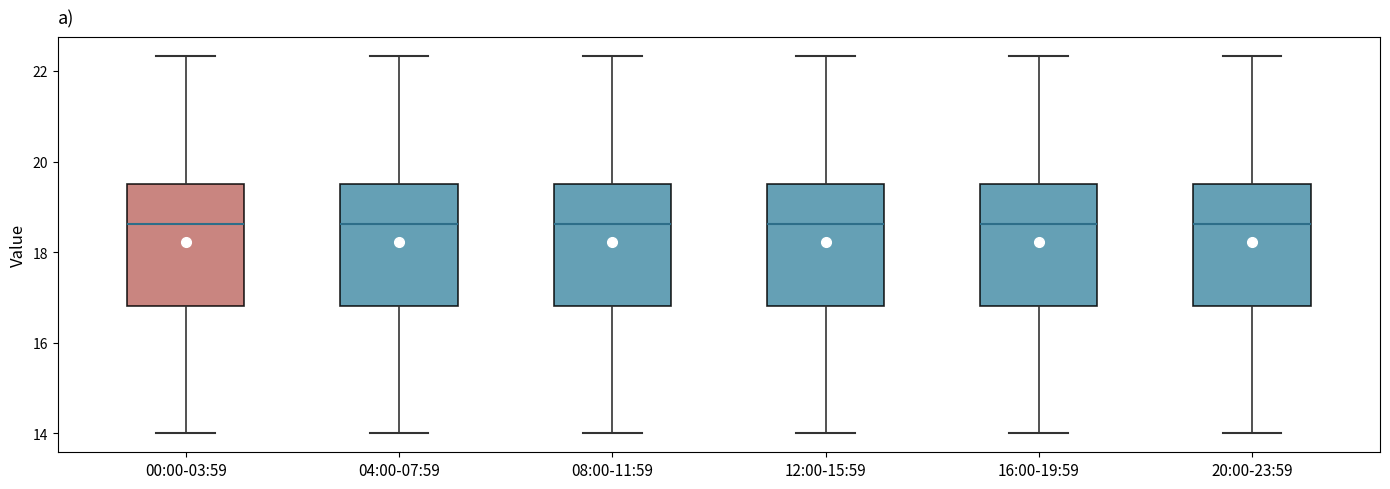

Reading left to right, read every box against the y-axis: the position of its median line, the range the box covers, and the ends of its whiskers. The values are not printed on the chart, so give them approximately, as read against the axis.

00:00-03:59: median 18.6, box 16.8 to 19.6, whiskers 14.0 to 22.4
04:00-07:59: median 18.6, box 16.8 to 19.6, whiskers 14.0 to 22.4
08:00-11:59: median 18.6, box 16.8 to 19.6, whiskers 14.0 to 22.4
12:00-15:59: median 18.6, box 16.8 to 19.6, whiskers 14.0 to 22.4
16:00-19:59: median 18.6, box 16.8 to 19.6, whiskers 14.0 to 22.4
20:00-23:59: median 18.6, box 16.8 to 19.6, whiskers 14.0 to 22.4